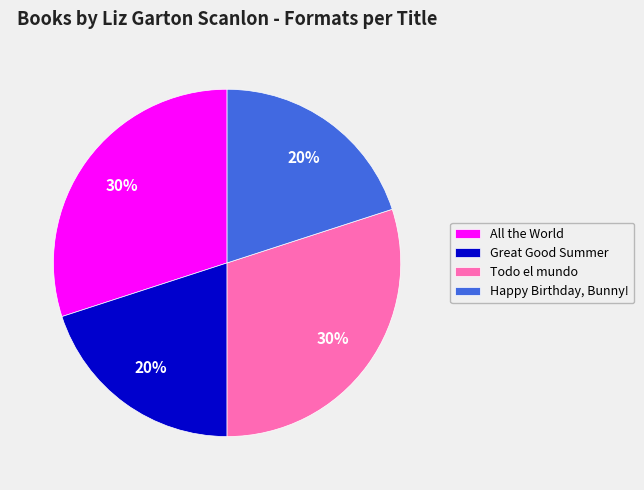

Which has a higher value, Great Good Summer or All the World?

All the World